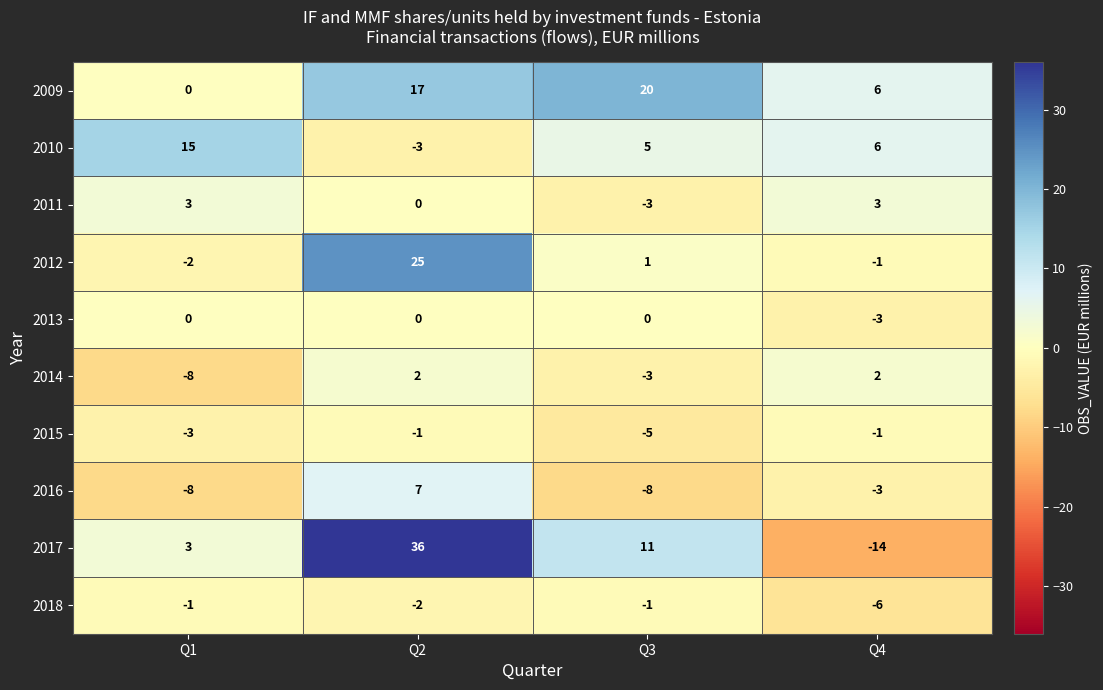

Which series has the widest spread of values?

2017